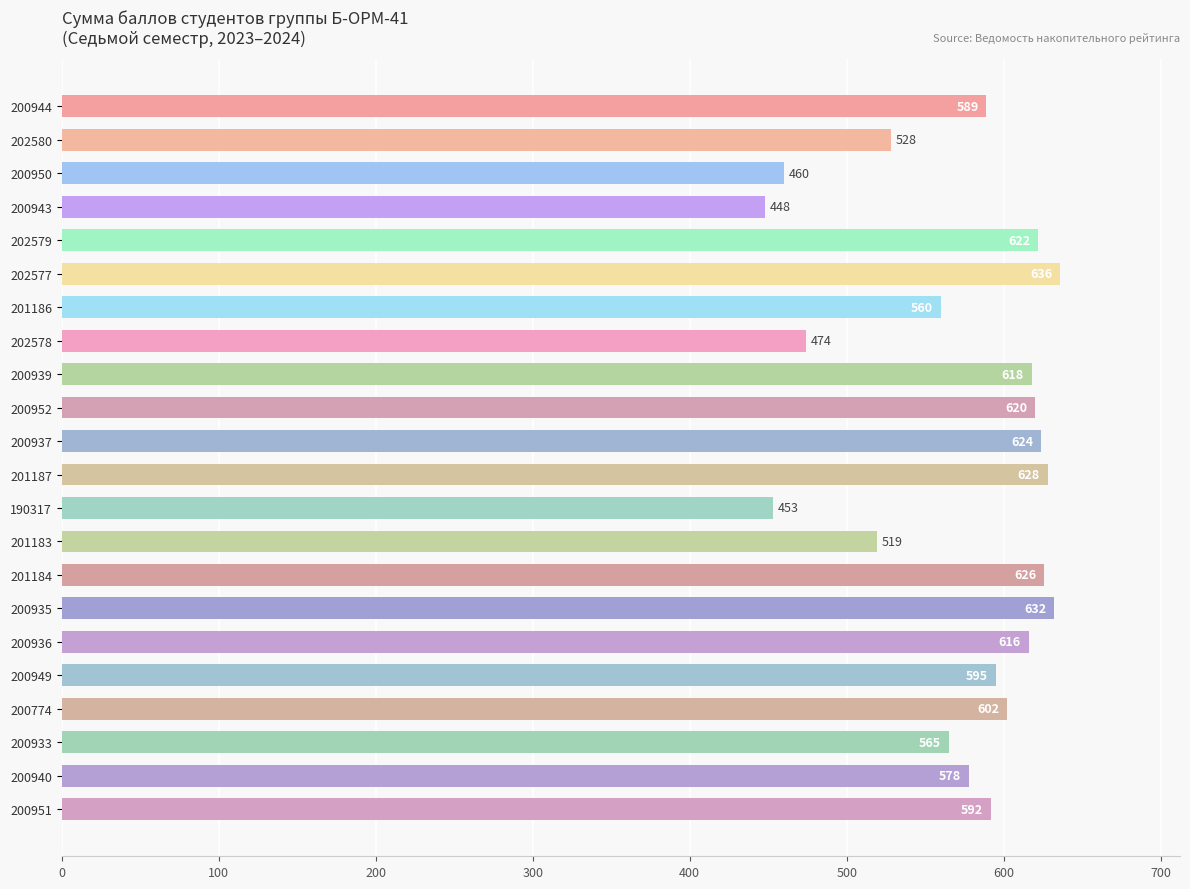

Between 190317 and 202580, which is larger?

202580